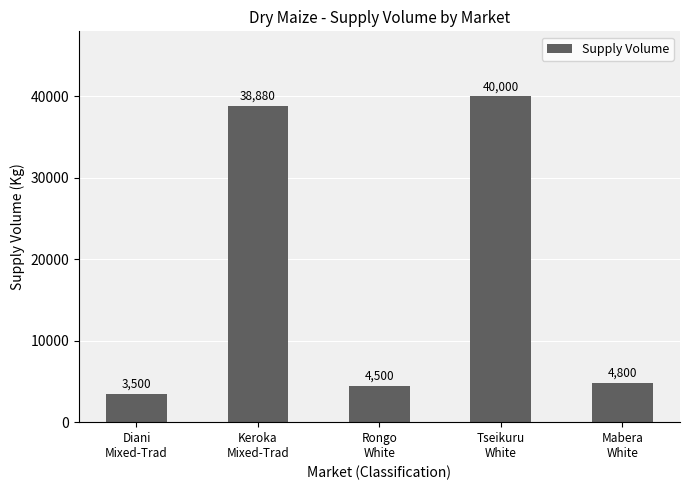

What is the difference between the maximum and minimum values?

36500